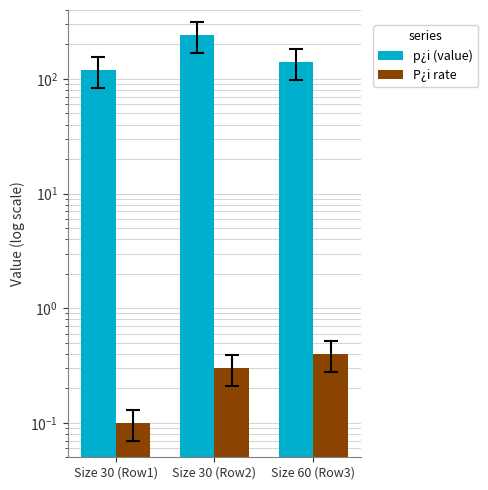

What is the difference between the second highest and minimum values in the p¿i (value) series?

20.0